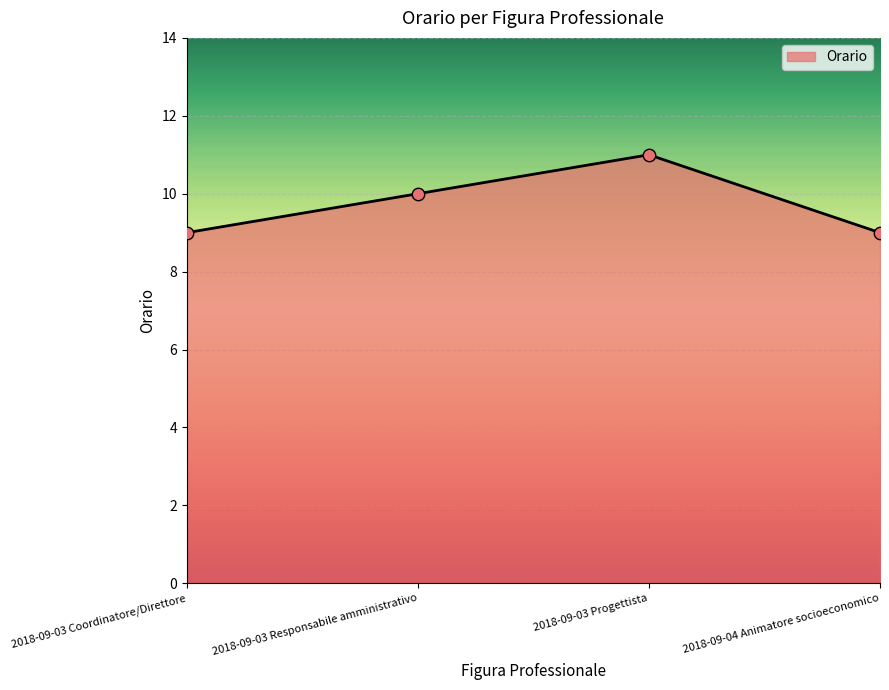

Between 2018-09-03 Progettista and 2018-09-03 Coordinatore/Direttore, which is larger?

2018-09-03 Progettista